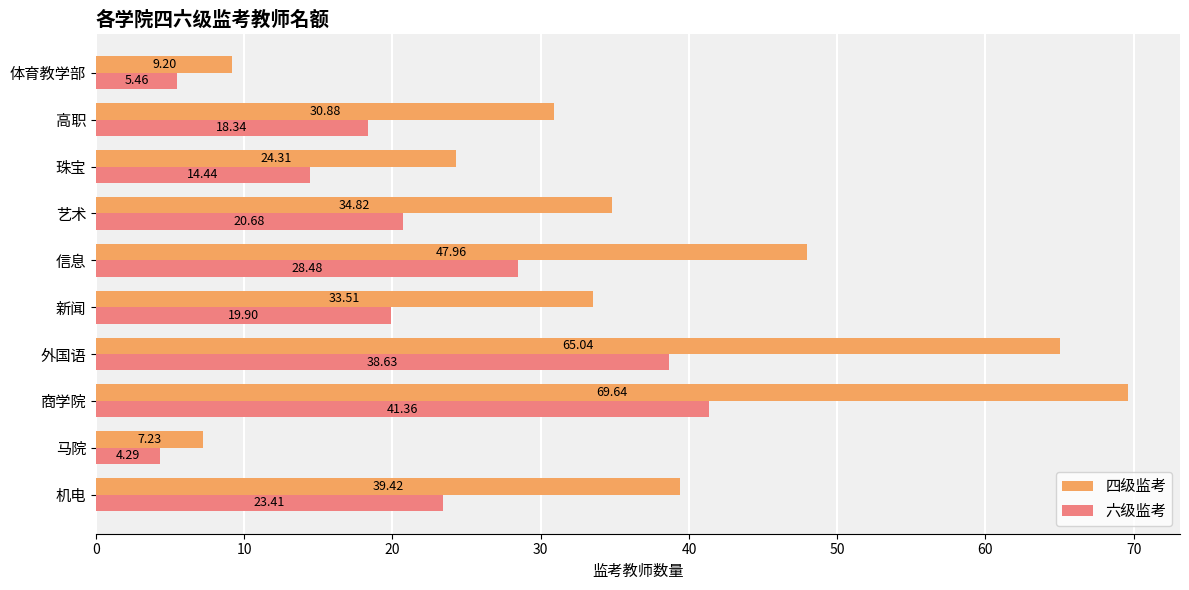

What is the difference between the highest and lowest values at 外国语?

26.4